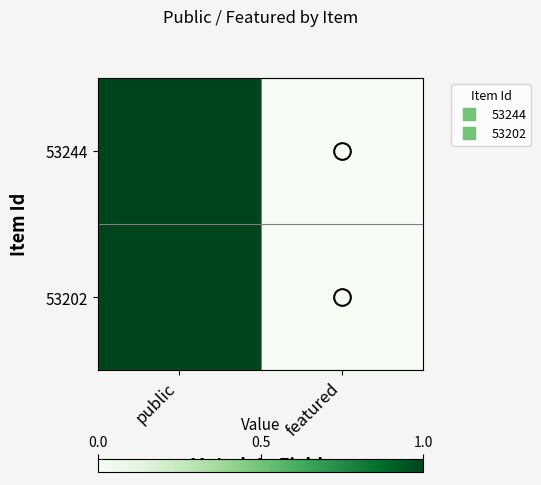

How many categories are shown in the chart?

2